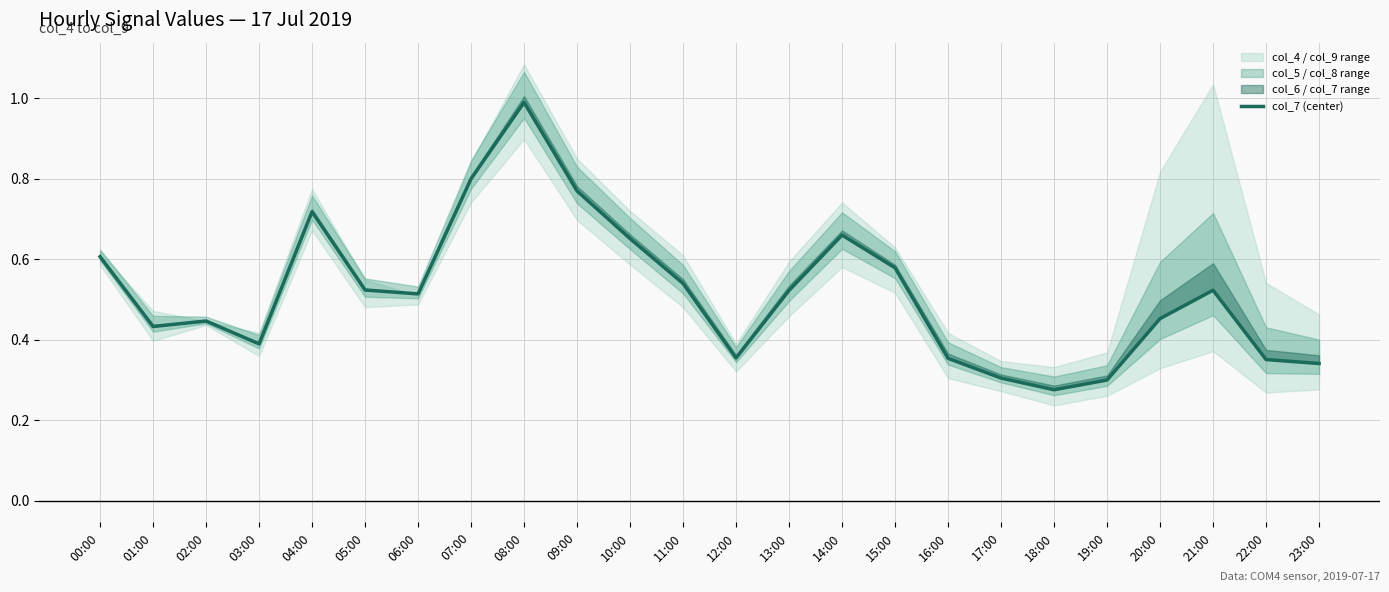

Reading right to left, what are all the values shown in this chart?

0.3	0.4	0.5	0.5	0.3	0.3	0.3	0.4	0.6	0.7	0.5	0.4	0.5	0.7	0.8	1.0	0.8	0.5	0.5	0.7	0.4	0.4	0.4	0.6